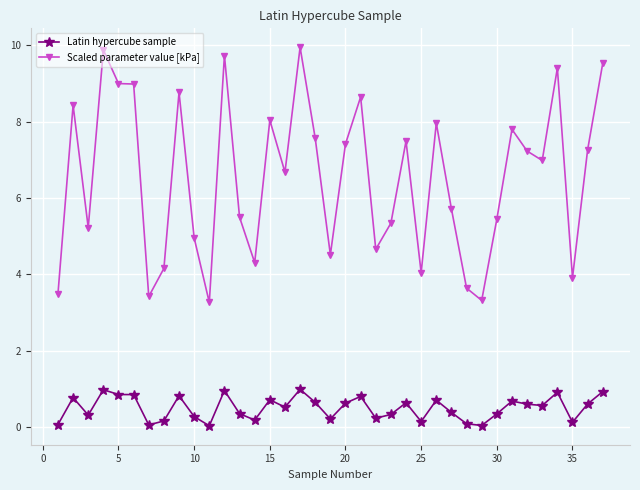

List the series in order of their overall mean, lowest first.

Latin hypercube sample, Scaled parameter value [kPa]